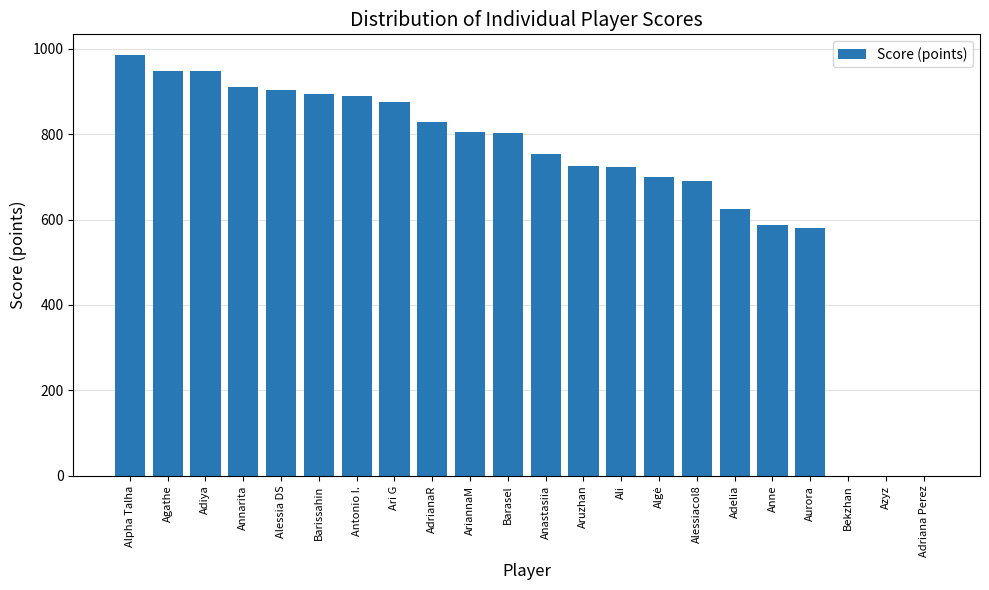

What value does the data have at AdrianaR?

829